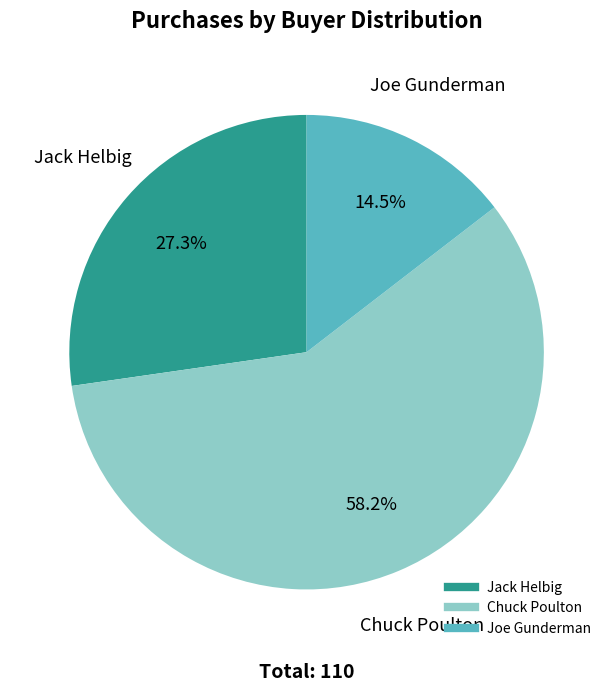

What percentage do Jack Helbig and Joe Gunderman together represent?

41.8%